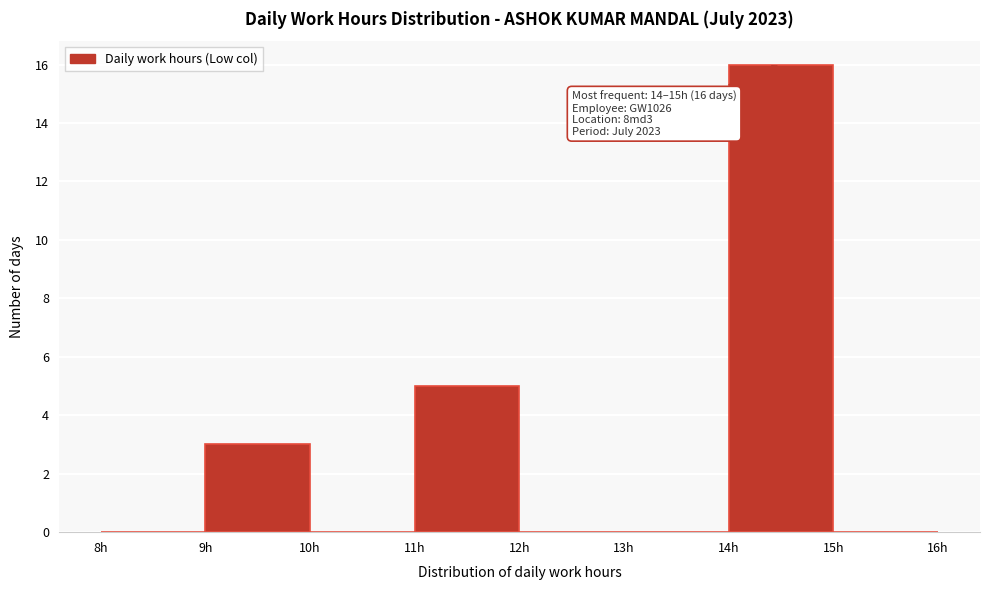

Which range on the x-axis has the tallest bar?

14 to 15